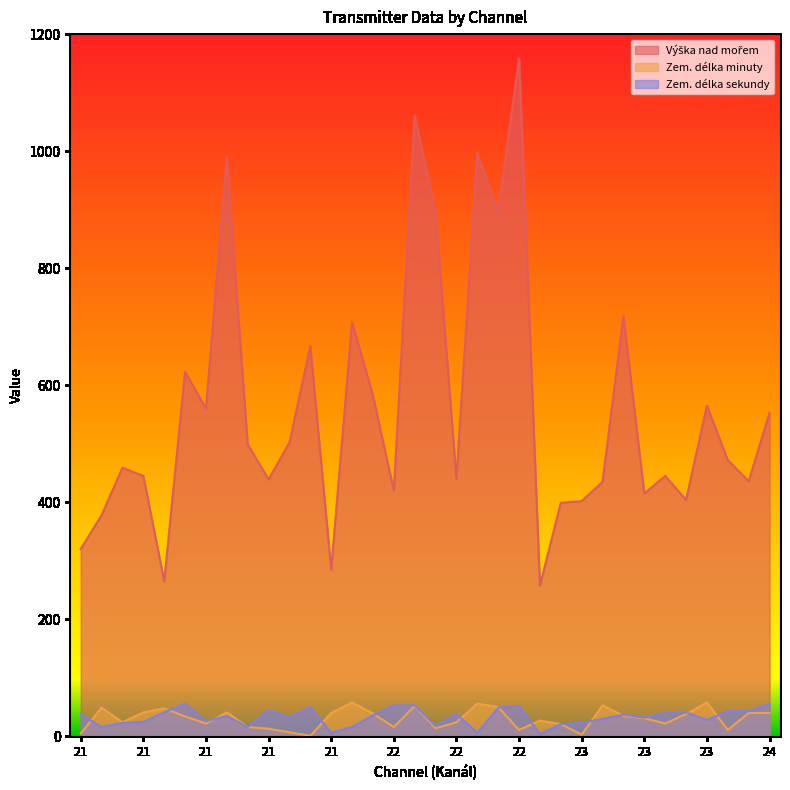

Where is Zem. délka sekundy nearest to the value 30?

23